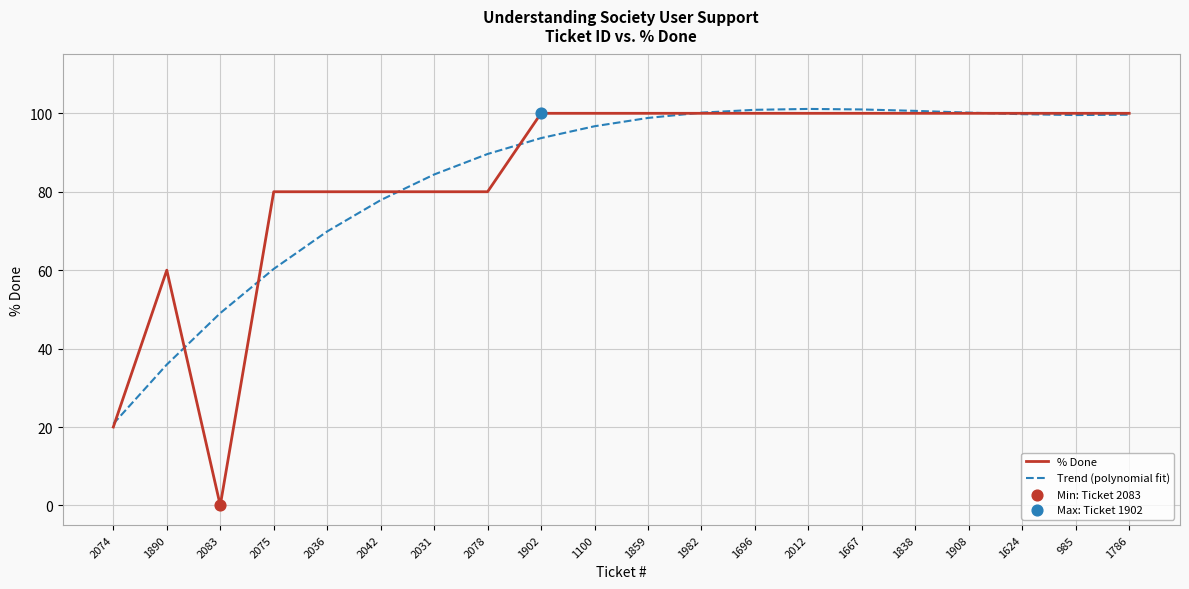

What is the total value across all series at 2031?

164.4